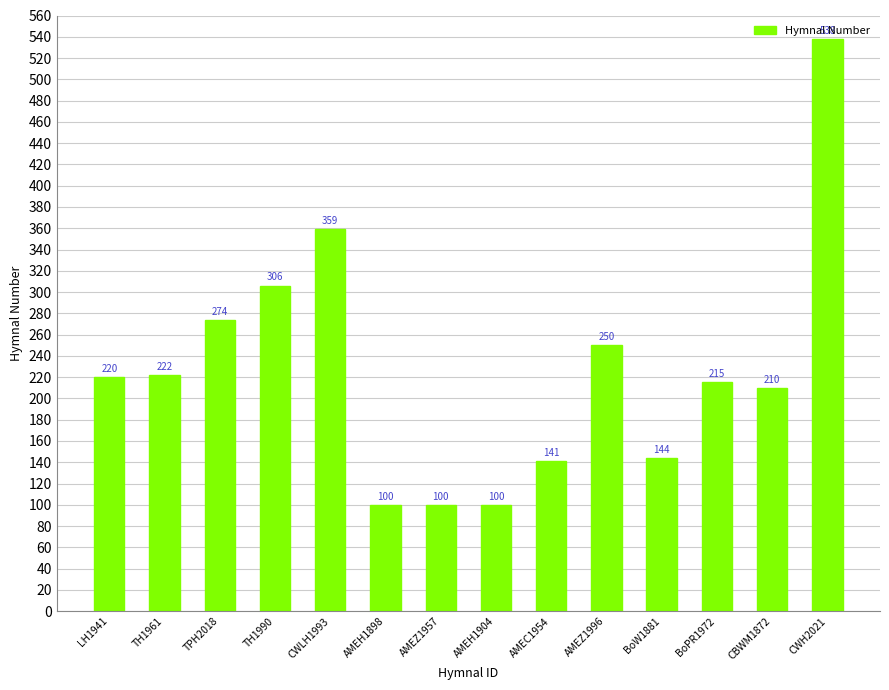

The value at CBWM1872 is 69. True or false?

False